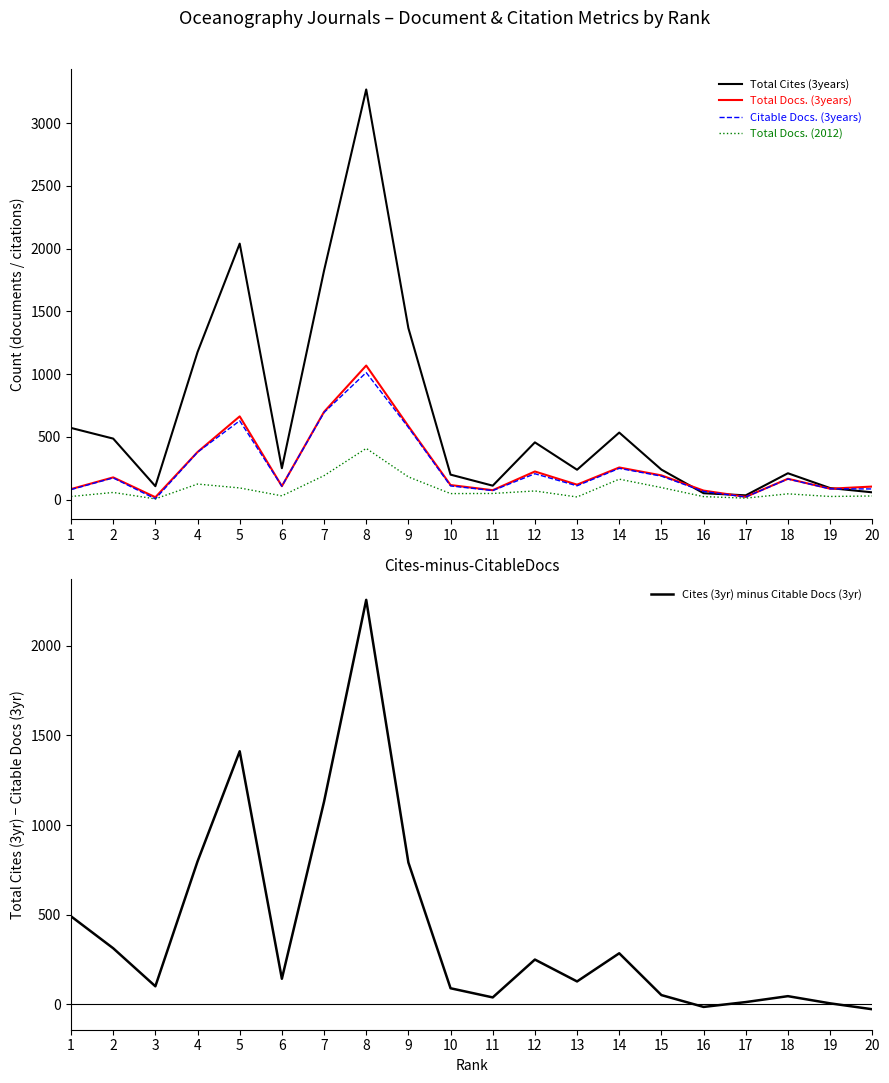

True or false: Total Docs. (2012) has a value of 81 at 2.

False